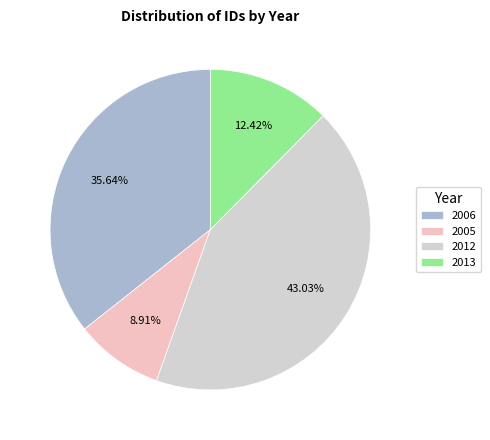

Which has a higher value, 2006 or 2013?

2006